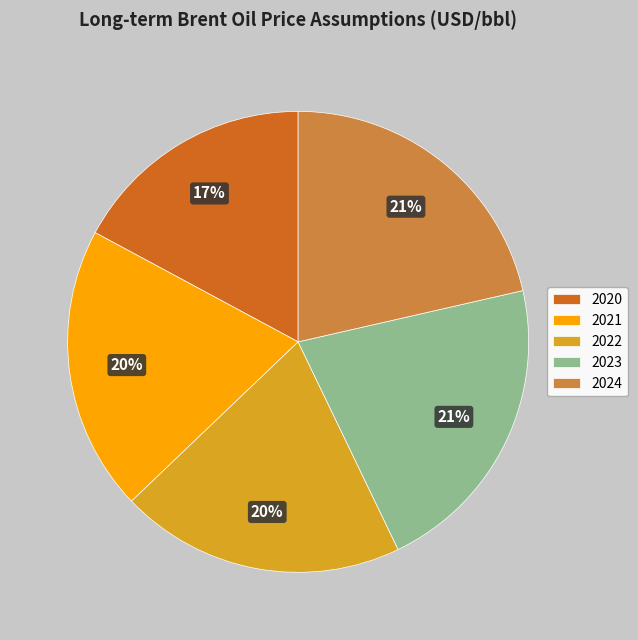

How many segments does this pie chart have?

5